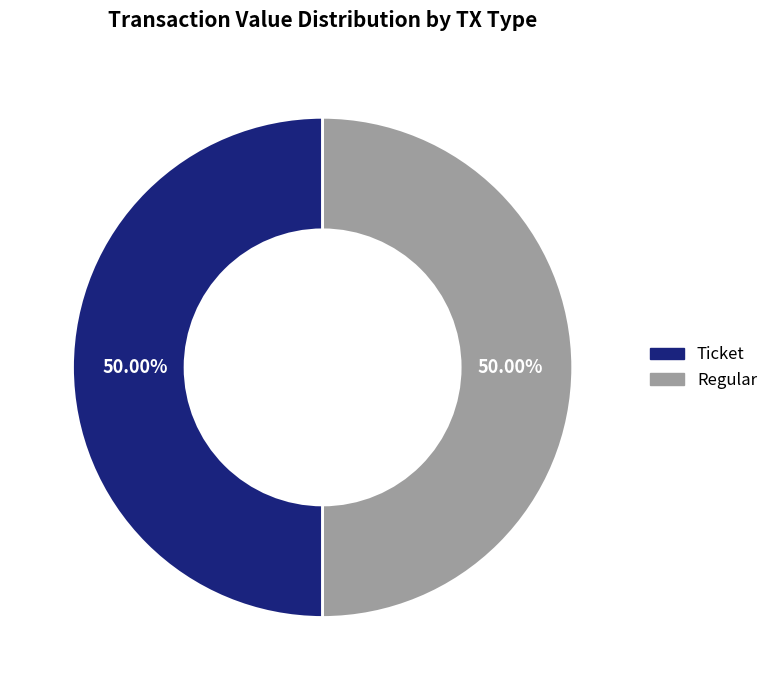

How many segments does this pie chart have?

2